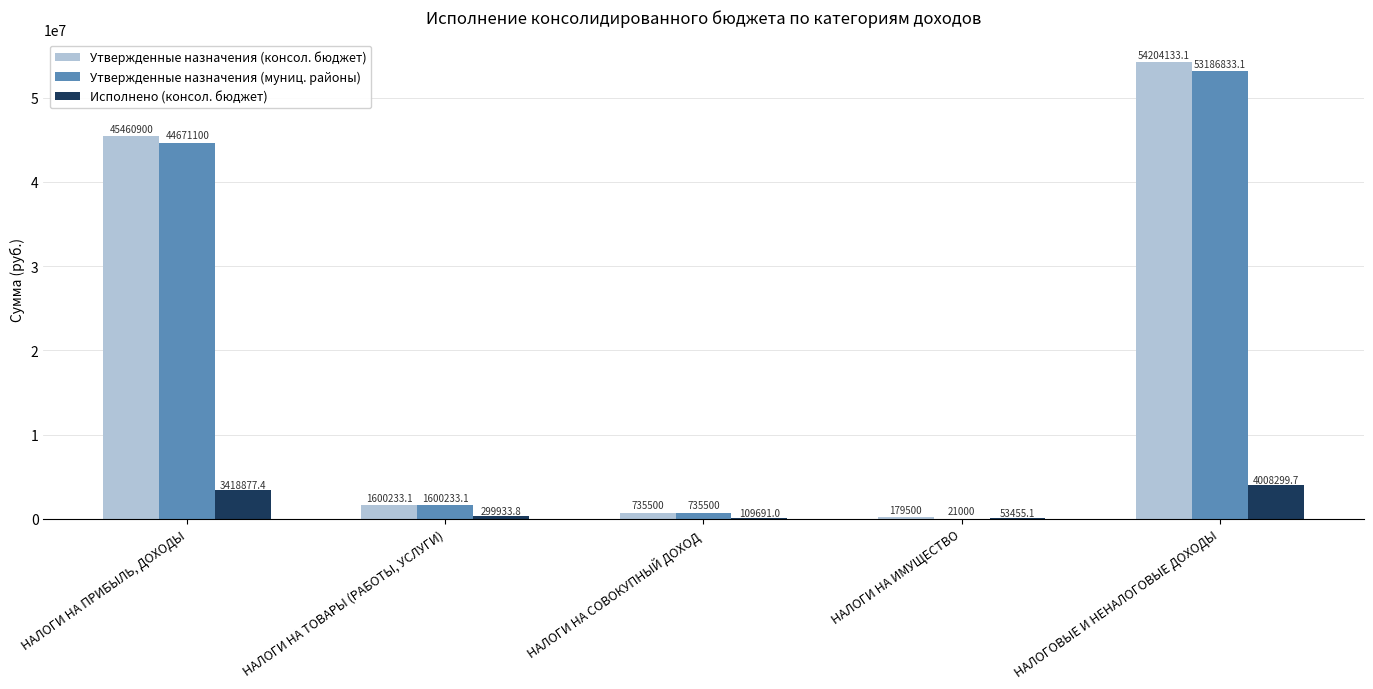

Is the value of Утвержденные назначения (муниц. районы) at НАЛОГИ НА ПРИБЫЛЬ, ДОХОДЫ greater than the value of Утвержденные назначения (консол. бюджет) at НАЛОГОВЫЕ И НЕНАЛОГОВЫЕ ДОХОДЫ?

No